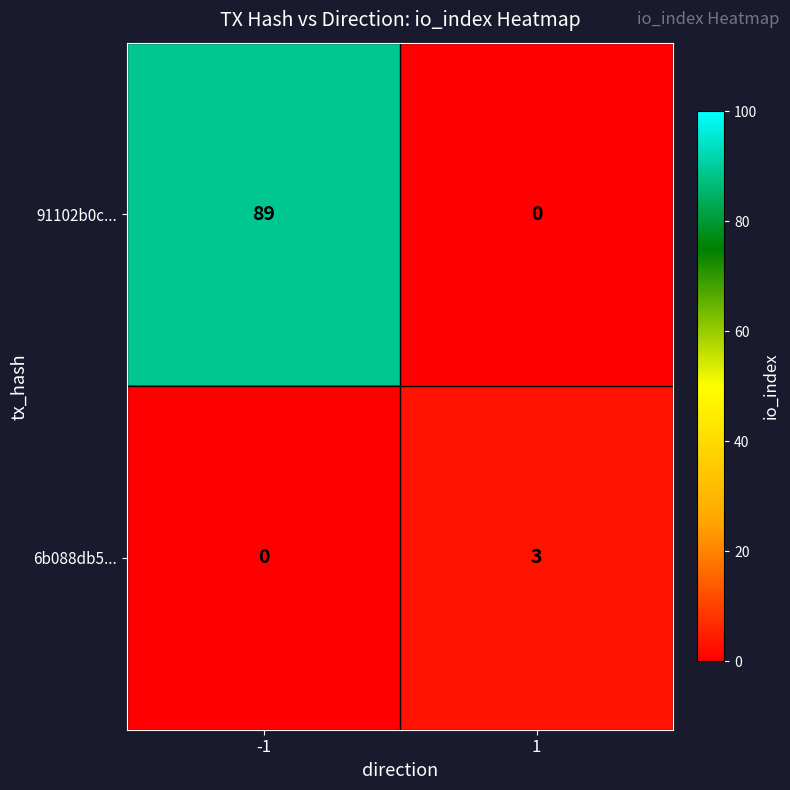

What is the highest value of the 6b088db5... series?

3